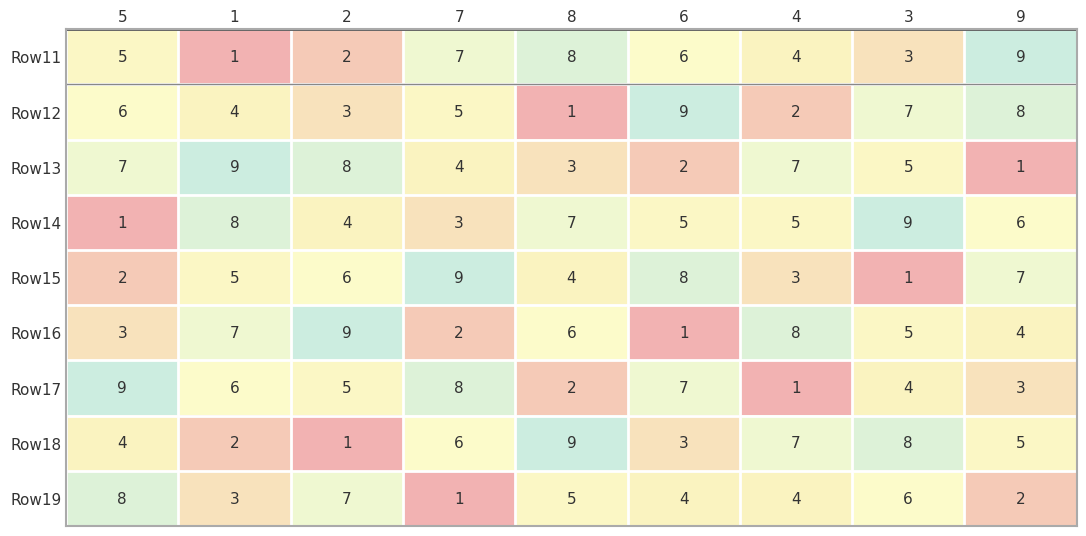

List the labels in order of Row12 value, smallest first.

8, 4, 2, 1, 7, 5, 3, 9, 6